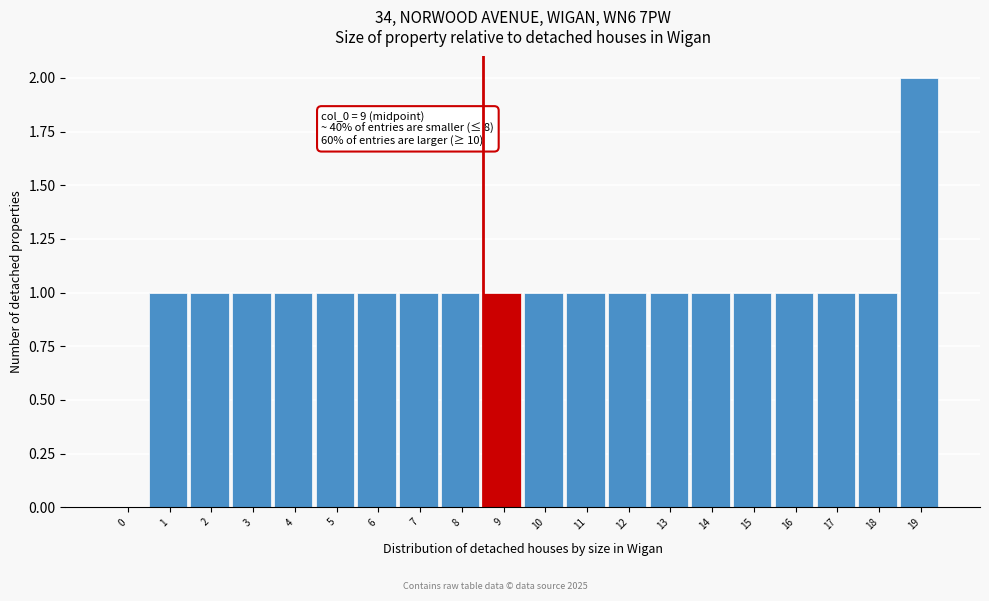

Reading right to left, what are all the values shown in this chart?

19=2	18=1	17=1	16=1	15=1	14=1	13=1	12=1	11=1	10=1	9=1	8=1	7=1	6=1	5=1	4=1	3=1	2=1	1=1	0=0